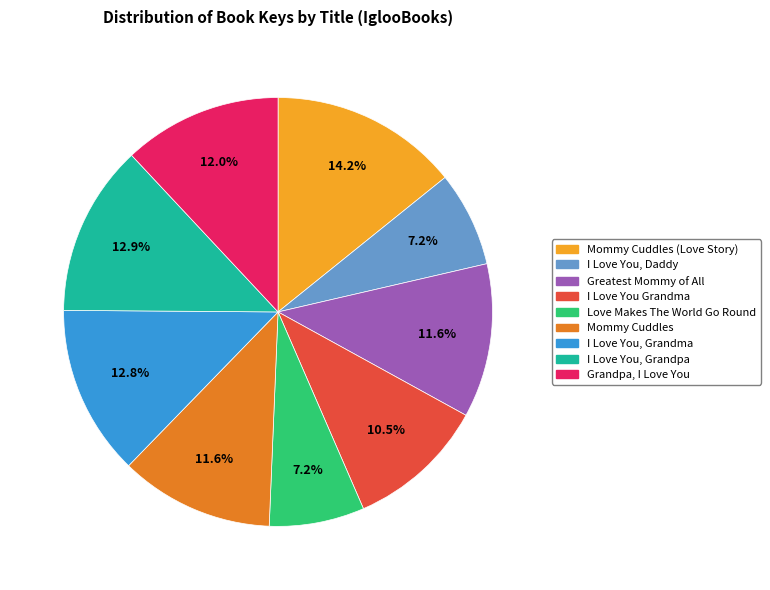

Does any single category account for the majority?

No